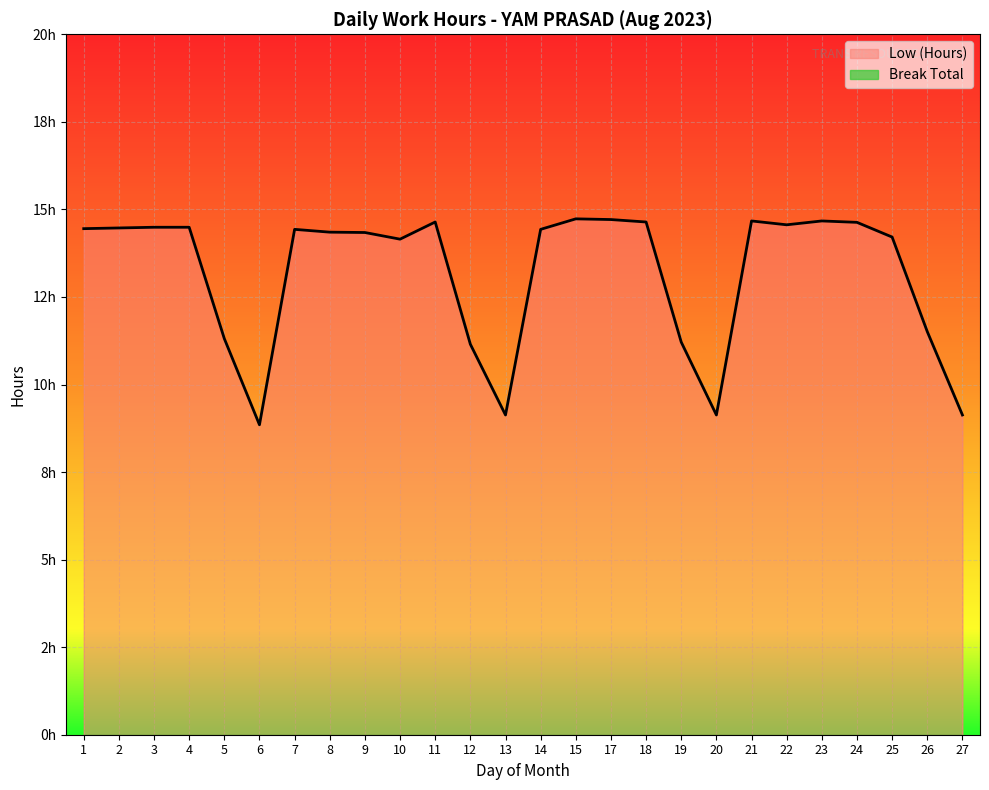

At which label does the data first exceed 14?

1